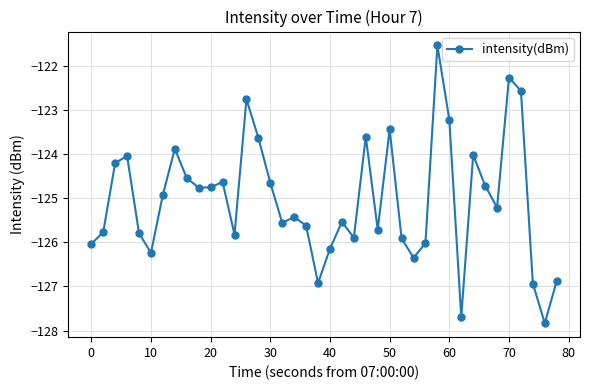

Is this an area chart (filled region under the line)?

No